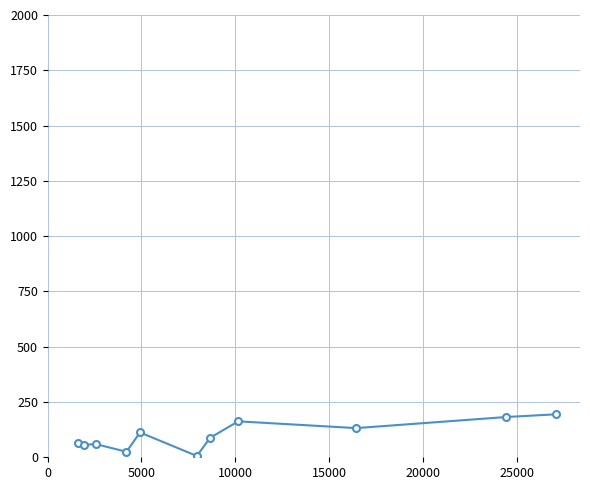

What is the maximum value shown in the chart?

194.4